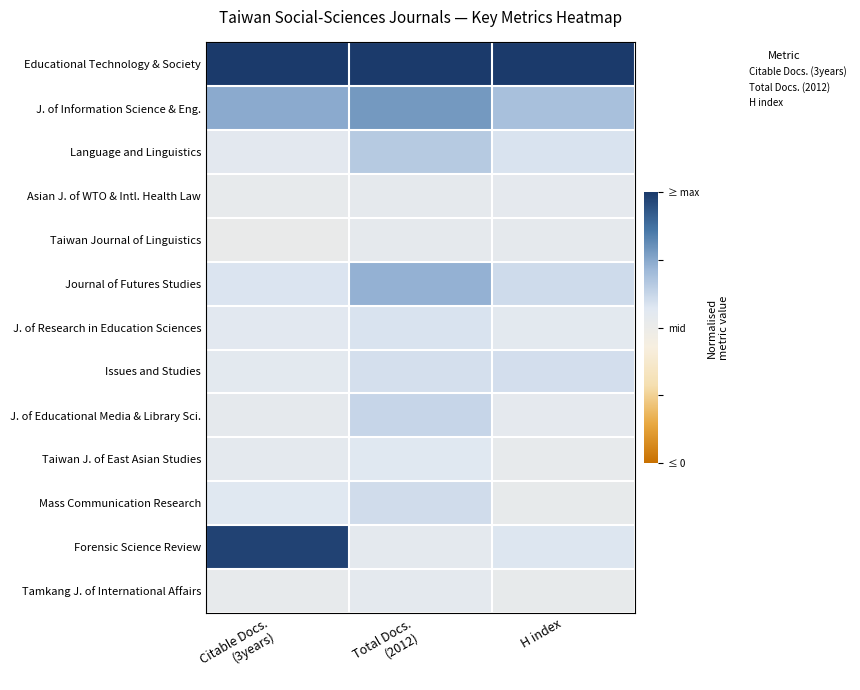

What is the greatest value displayed?

2.0